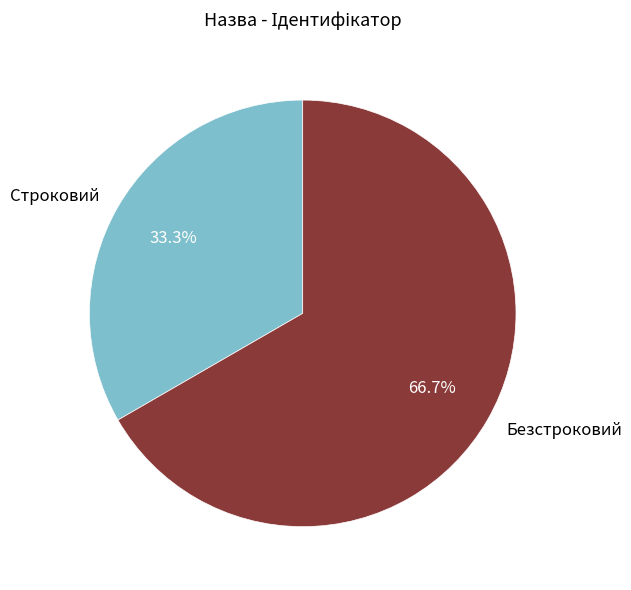

Does any single category account for the majority?

Yes